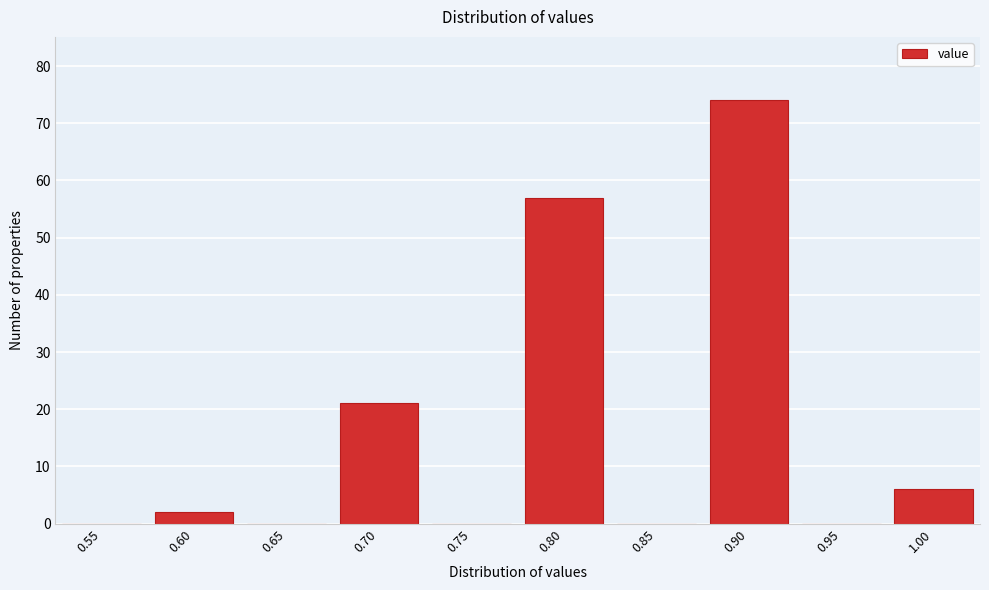

Reading left to right, list all the values displayed in this chart.

0.55=0	0.60=2	0.65=0	0.70=21	0.75=0	0.80=57	0.85=0	0.90=74	0.95=0	1.00=6